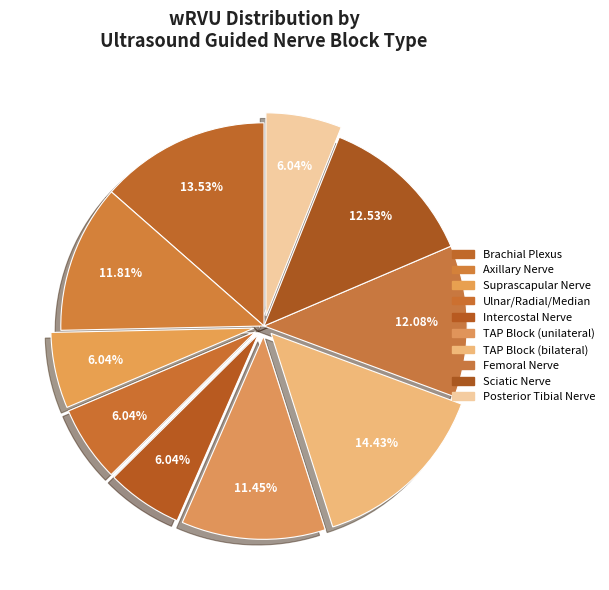

To the nearest percent, what percentage of the pie is TAP Block (unilateral)?

11%